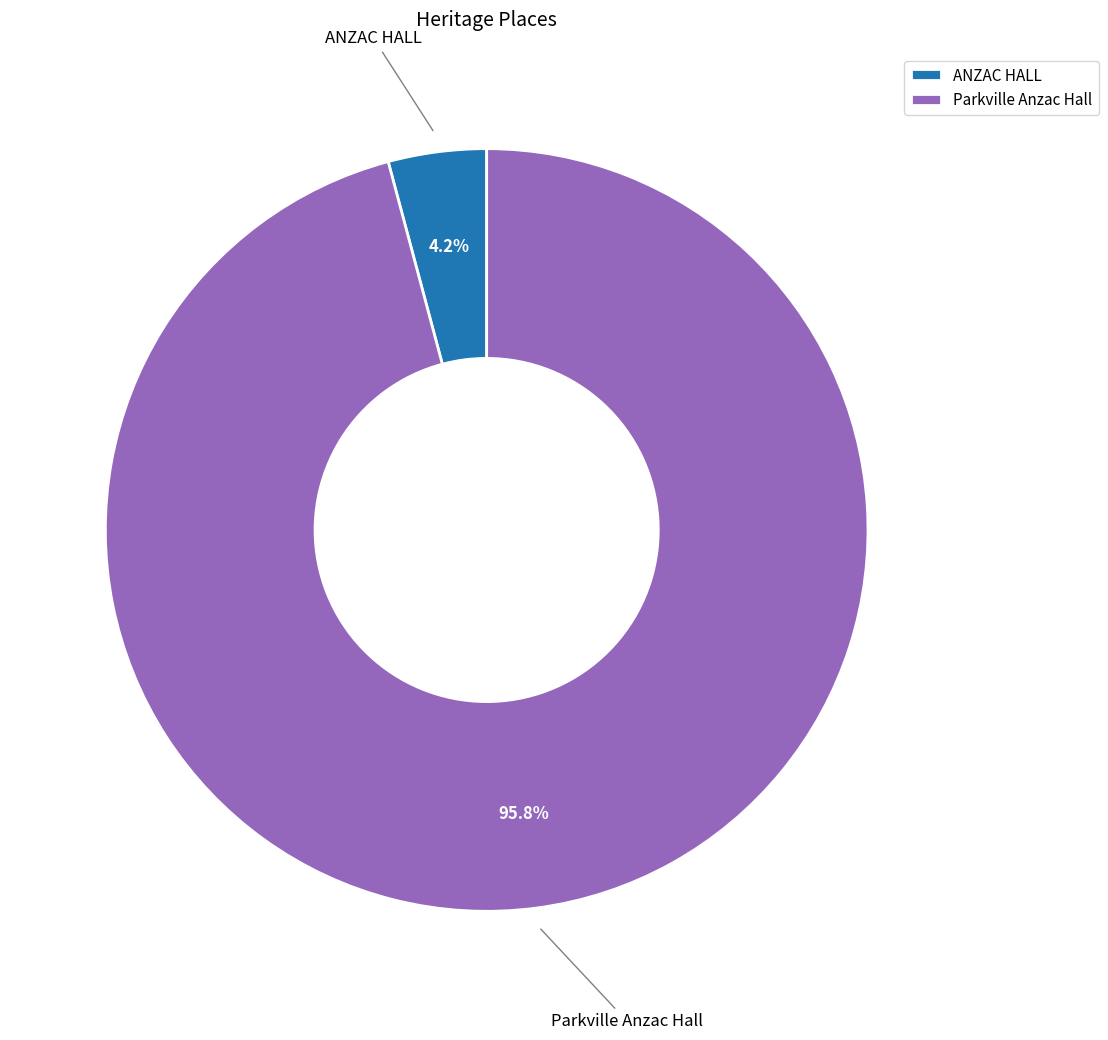

To the nearest percent, what is the difference between the Parkville Anzac Hall and ANZAC HALL slice percentages?

92%